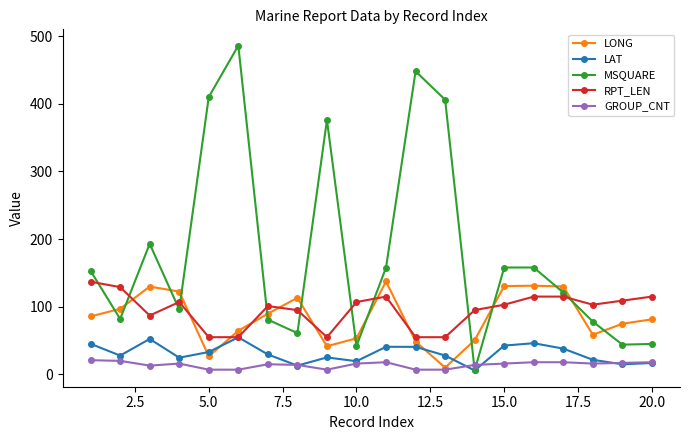

True or false: LONG has more than 2 interior local peaks.

True